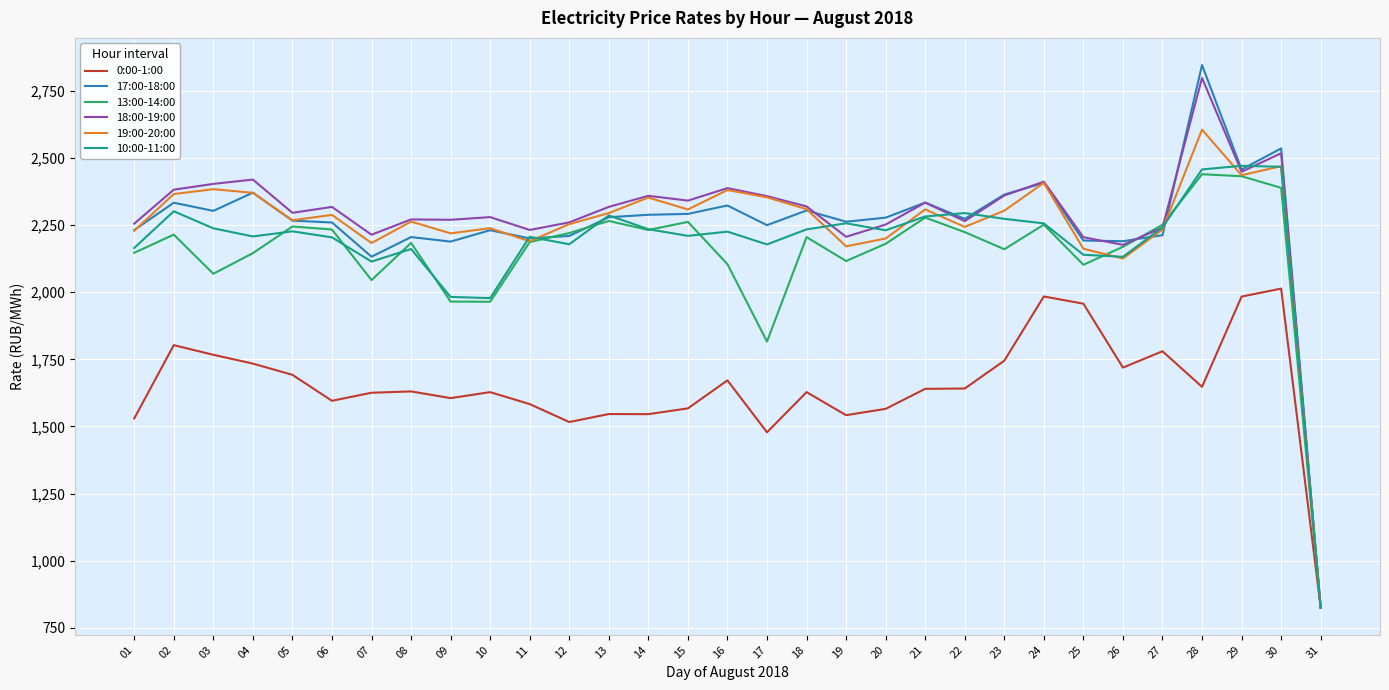

What is the smallest value displayed?

824.8